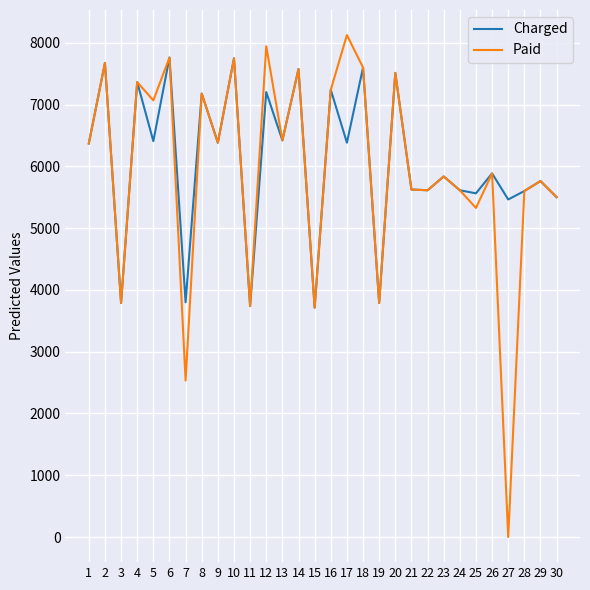

The value of Paid at 2 is 7675.6. True or false?

True